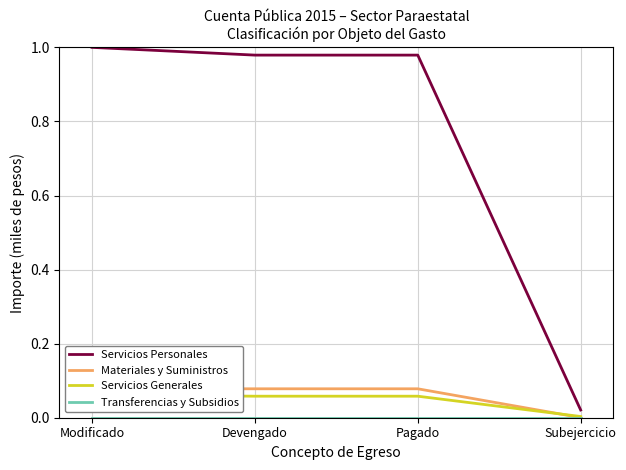

The value of Materiales y Suministros at Subejercicio is 0.0. True or false?

True